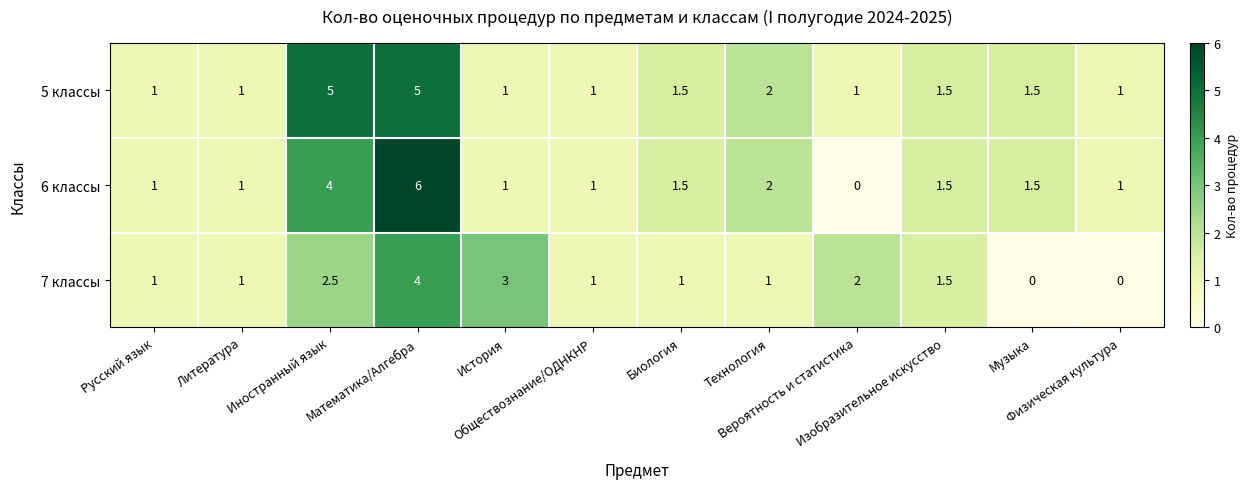

Rank the series by their maximum value, from lowest to highest.

7 классы, 5 классы, 6 классы